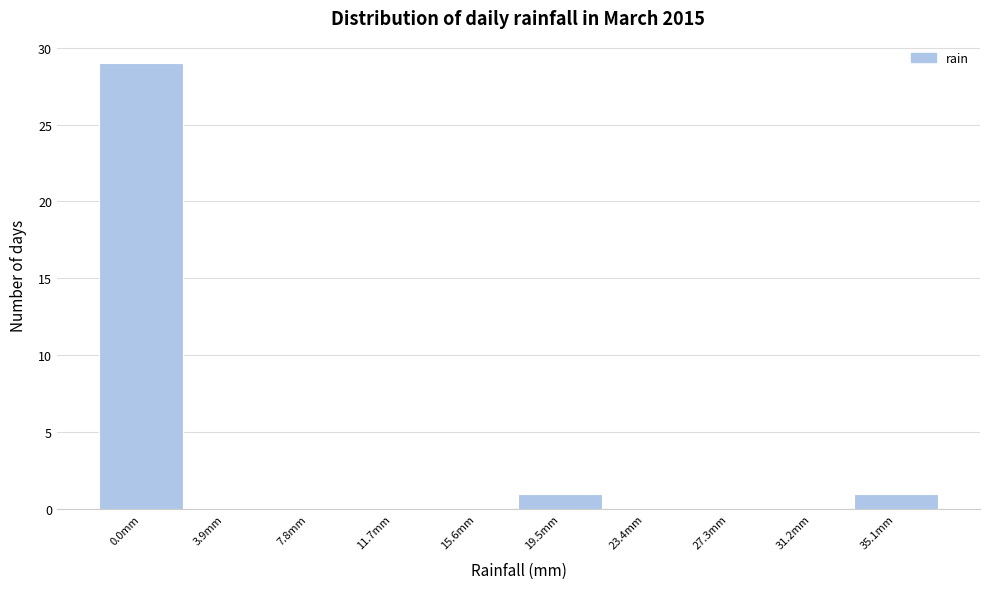

Reading left to right, extract all data points from this chart.

0.0mm=29	3.9mm=0	7.8mm=0	11.7mm=0	15.6mm=0	19.5mm=1	23.4mm=0	27.3mm=0	31.2mm=0	35.1mm=1